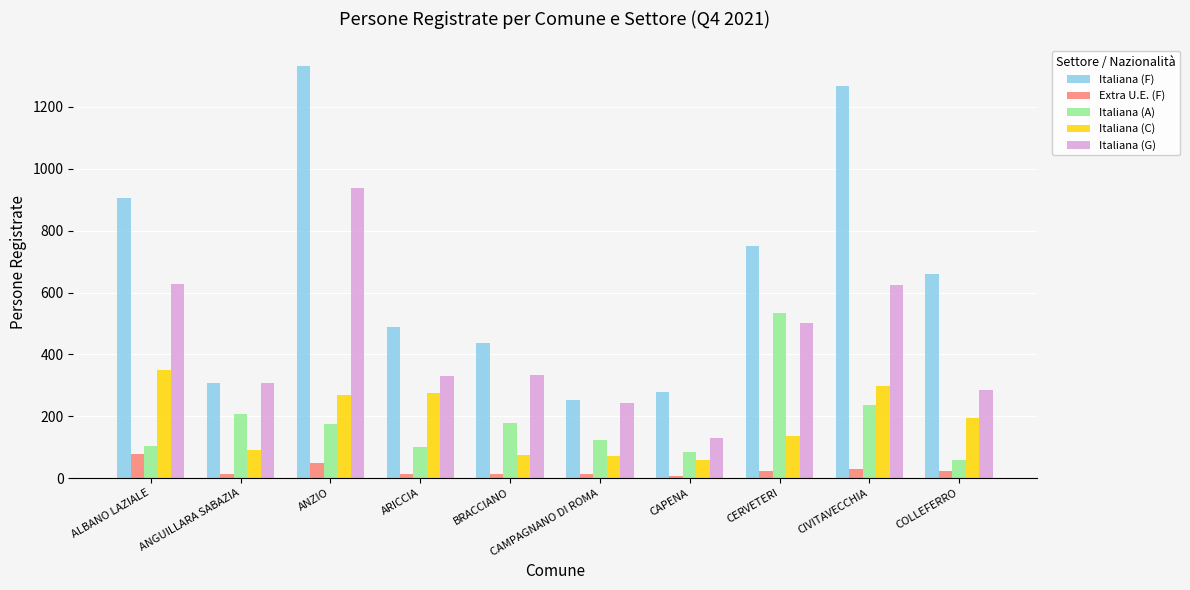

What is the maximum value shown in the chart?

1332